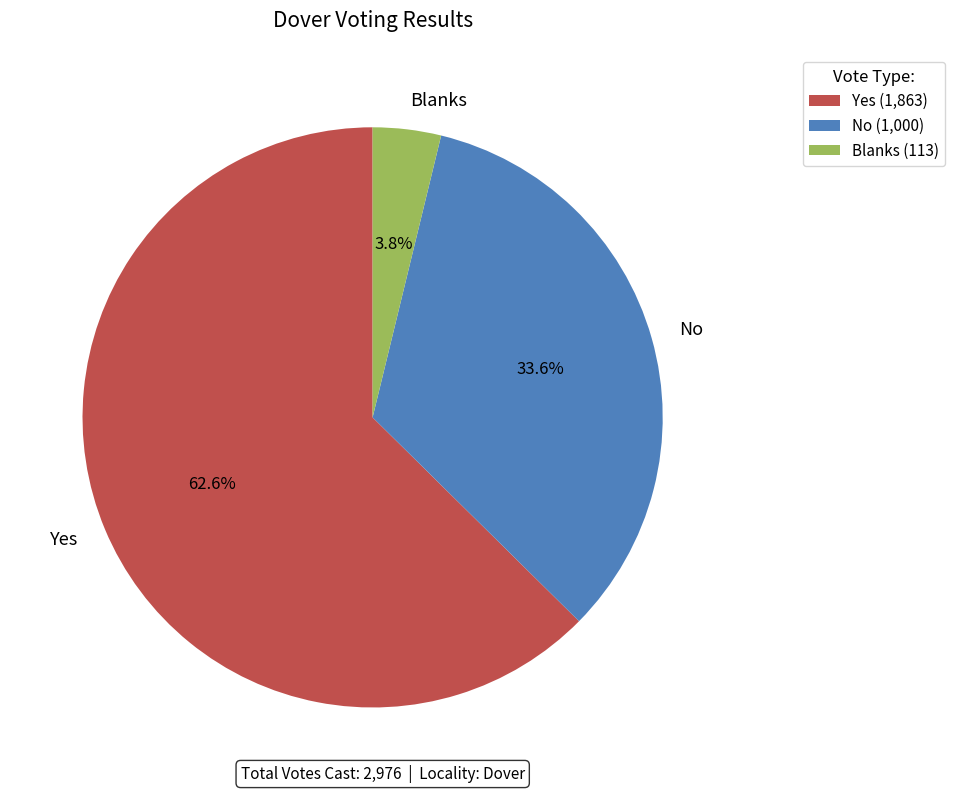

Between Yes and No, which is larger?

Yes